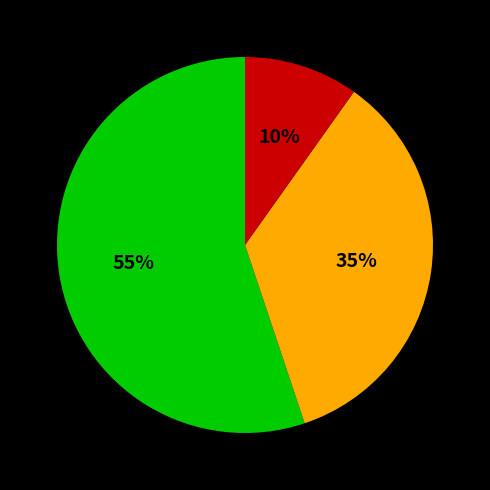

To the nearest percent, what is the difference between the largest and smallest slice percentages?

45%